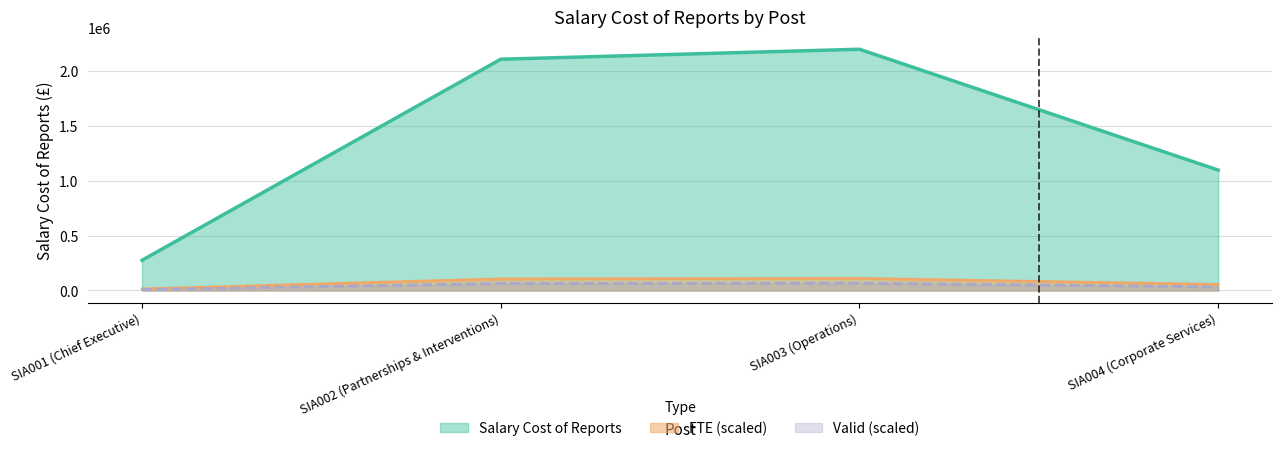

True or false: Salary Cost of Reports and Valid cross at least once.

False